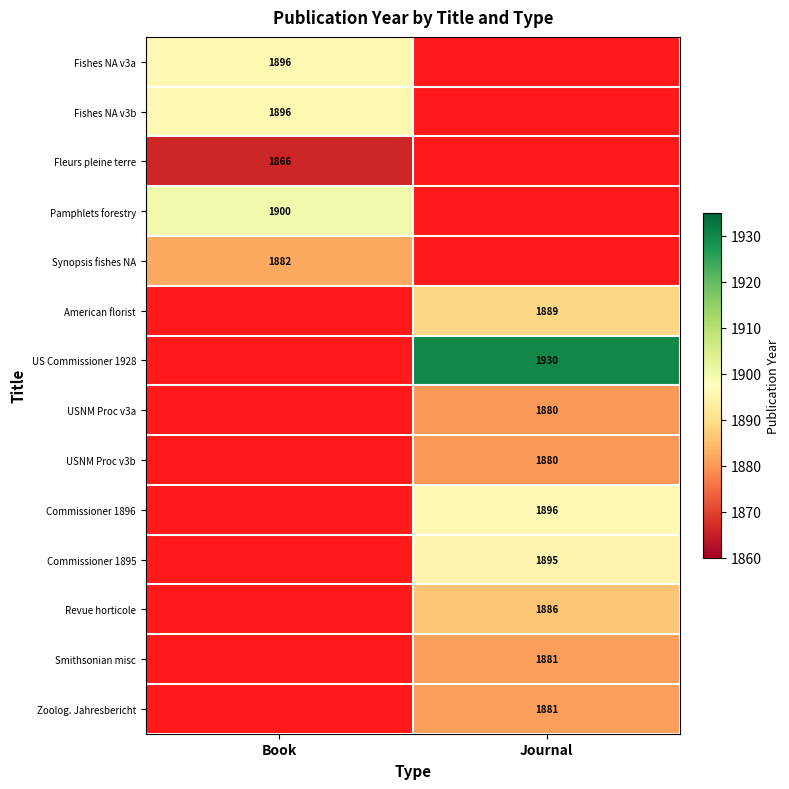

Is it true that Commissioner 1896 equals 711 at Journal?

False